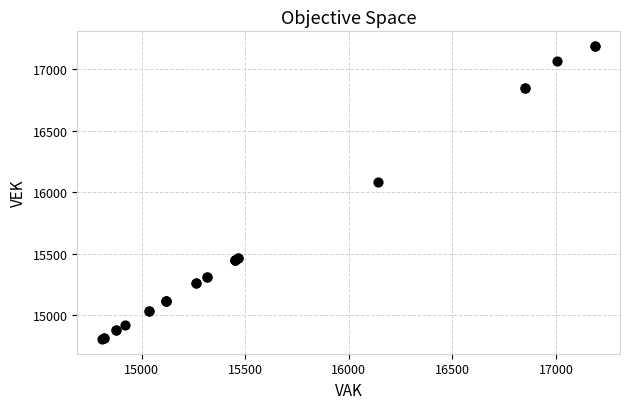

What Y value in the scatter plot is closest to 15999?

16083